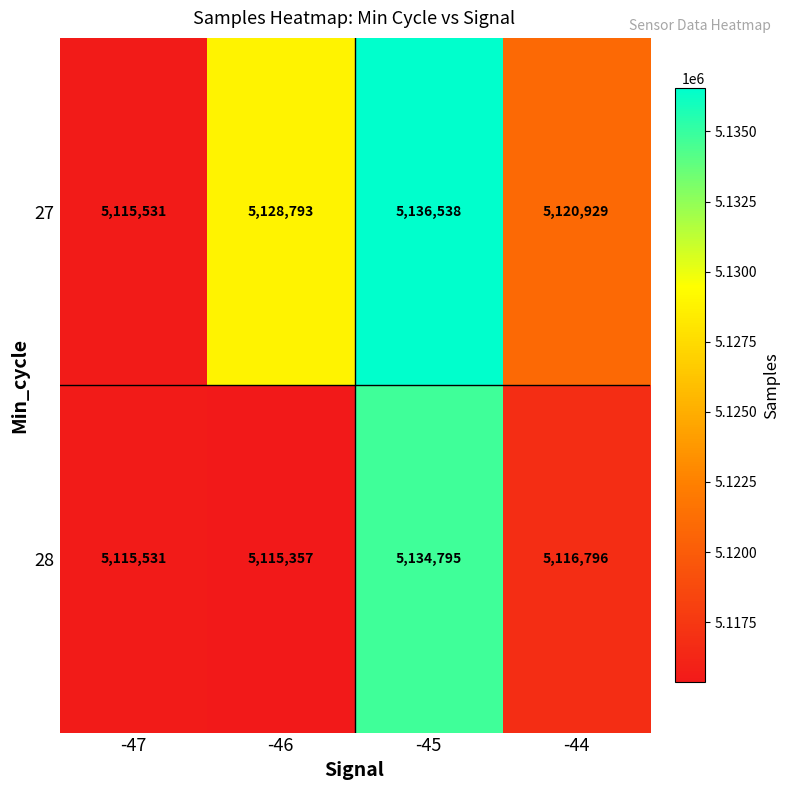

Is it true that 27 equals 5128793 at -46?

True